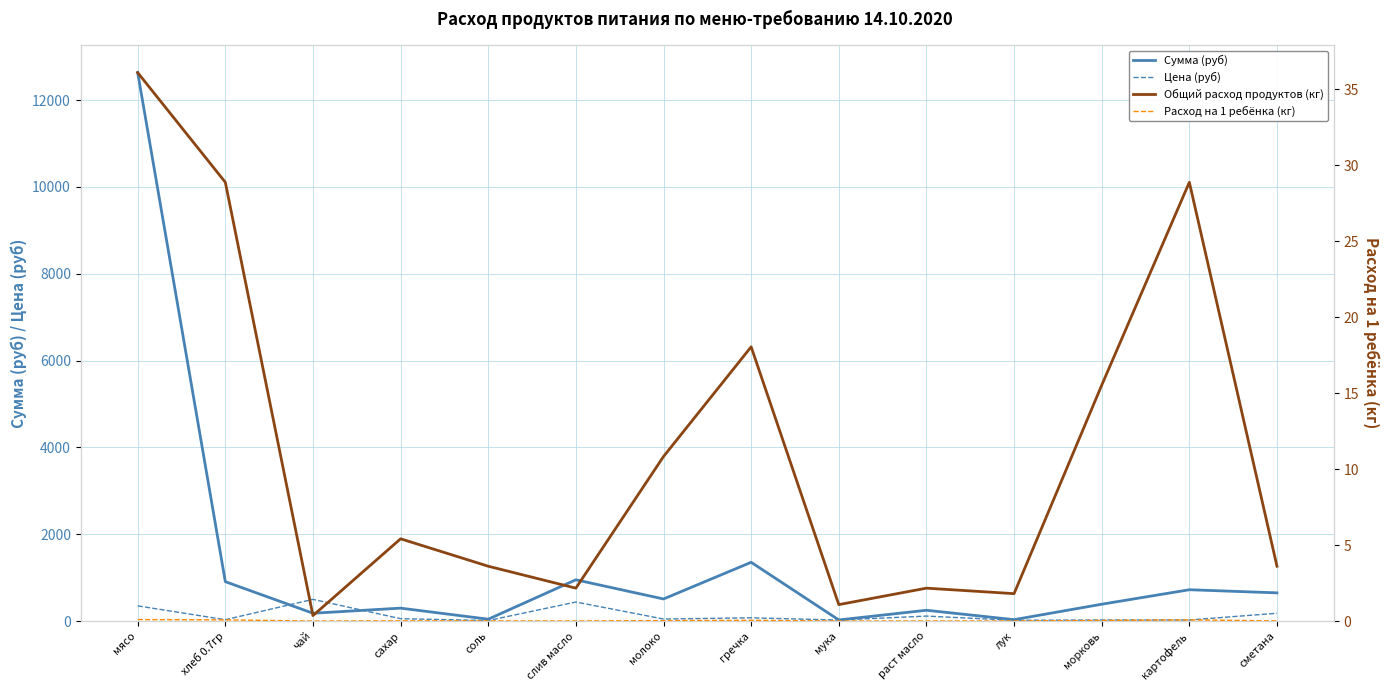

Which series has the largest total across all categories?

Сумма (руб)